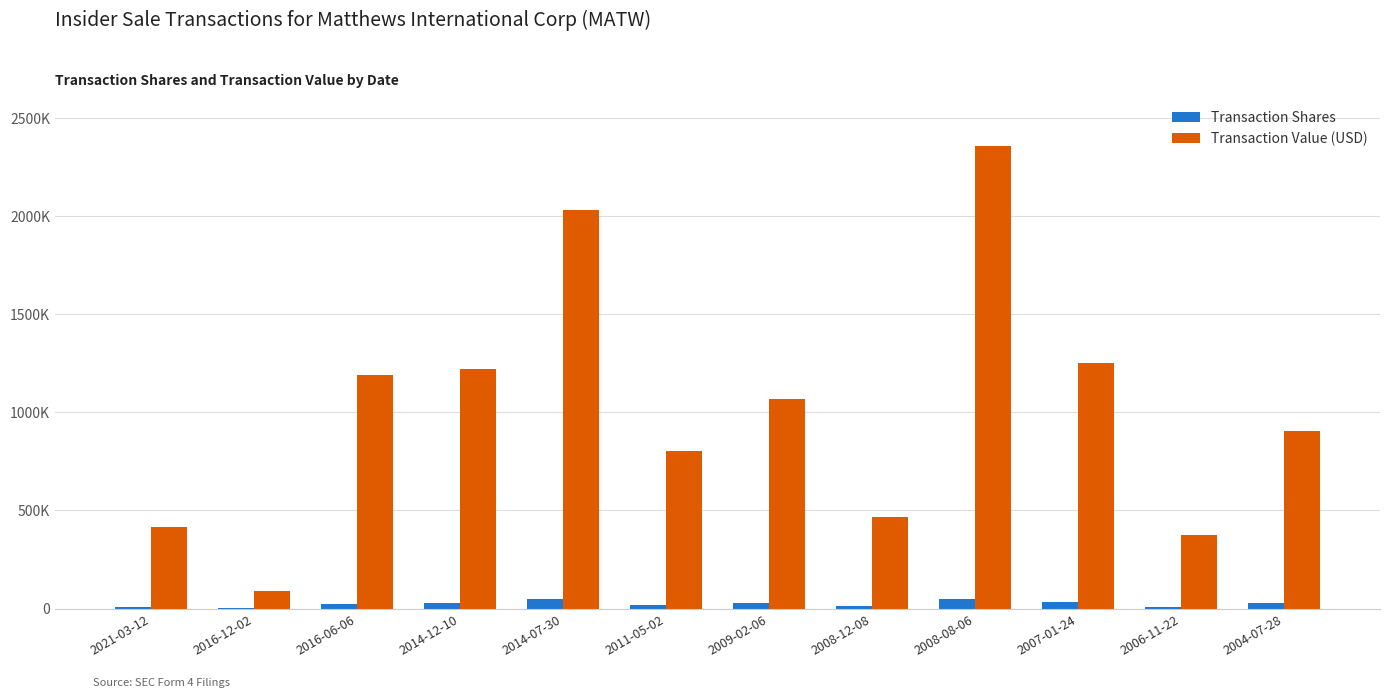

What are all the series names shown in the legend?

Transaction Shares, Transaction Value (USD)